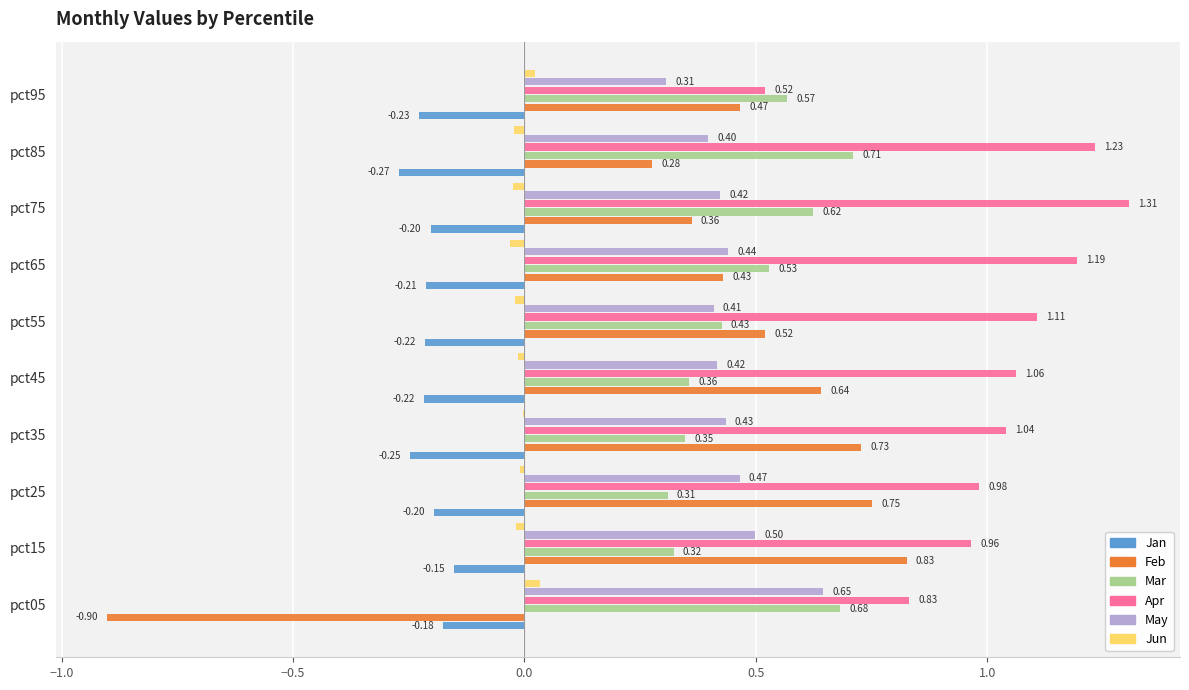

Which series has the largest total across all categories?

Apr